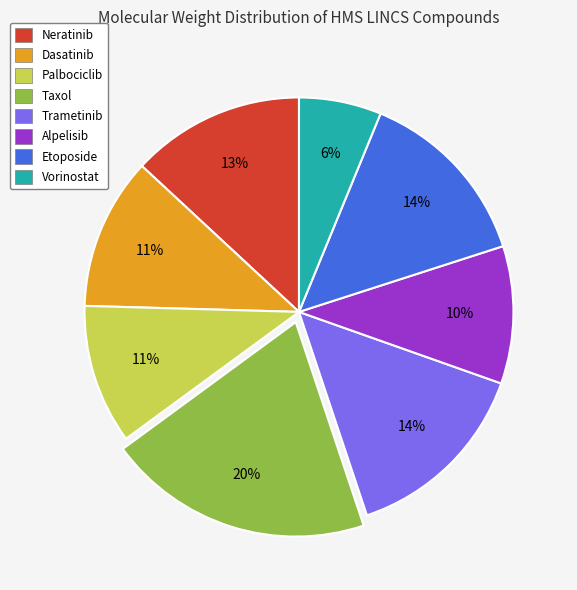

True or false: Alpelisib accounts for 10% of the total.

True